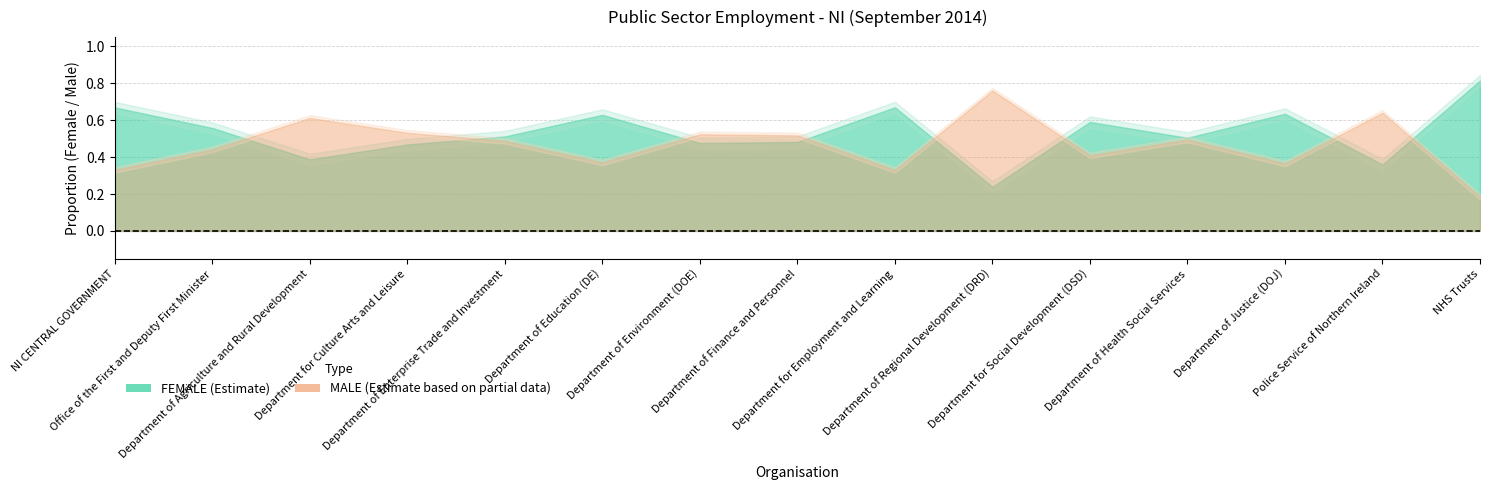

How many categories are shown in the chart?

15